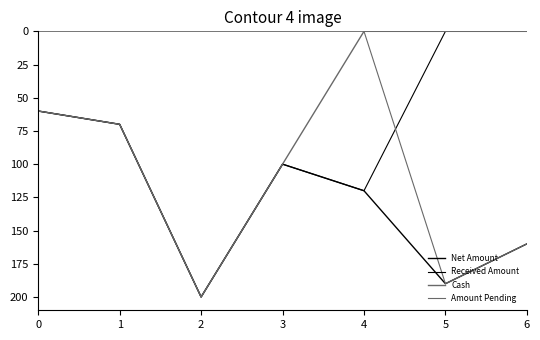

How many lines are shown in the chart?

4